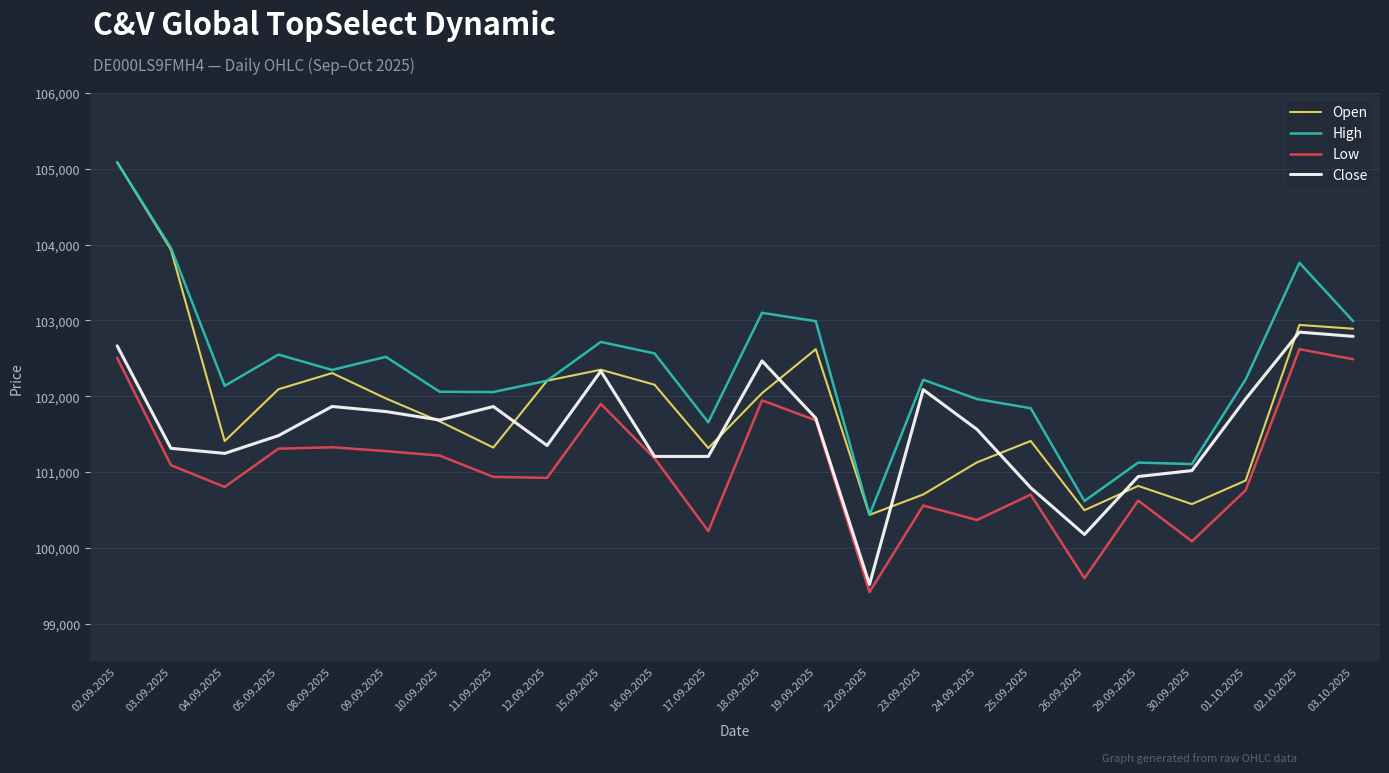

What is the difference between the highest and lowest values at 29.09.2025?

502